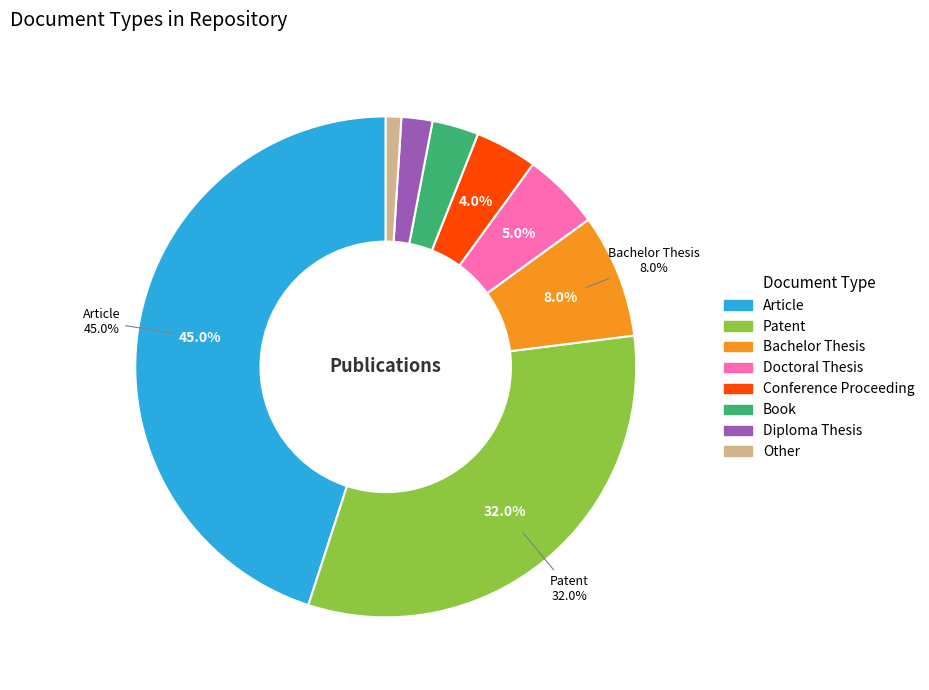

To the nearest percent, what is the difference between the Article and Book slice percentages?

42%